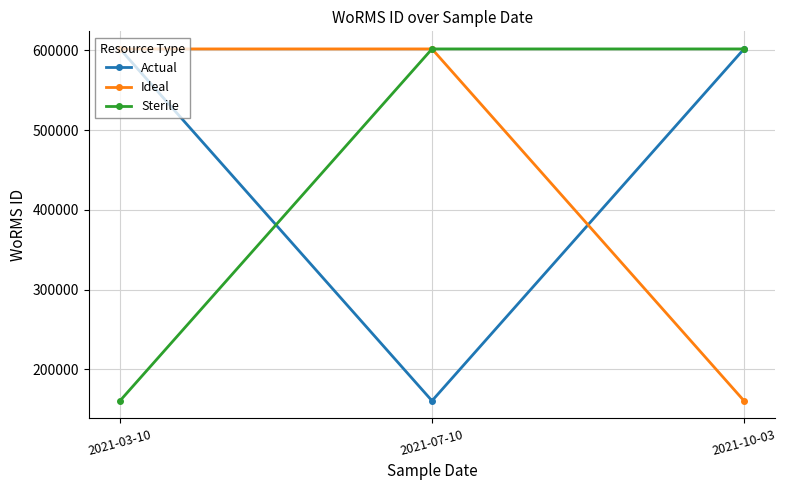

What is the lowest value of the Sterile series?

160541